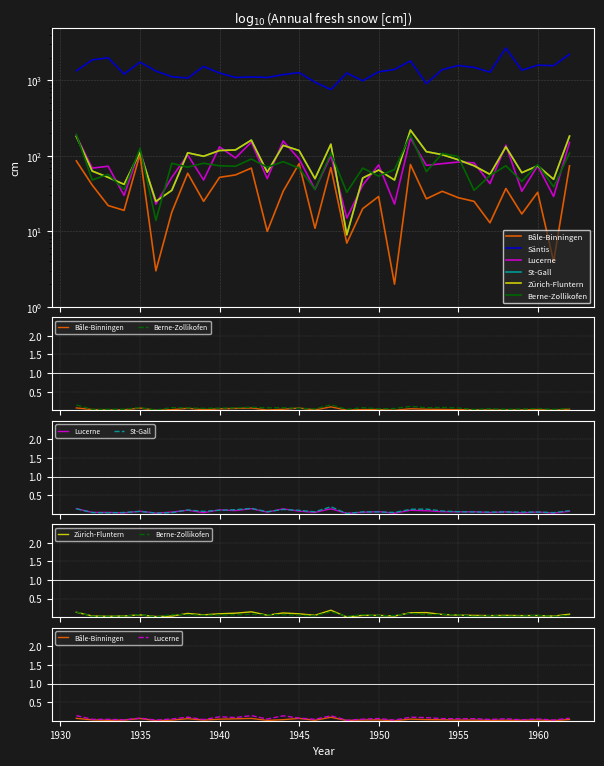

At which category does St-Gall reach its first local peak?

1935